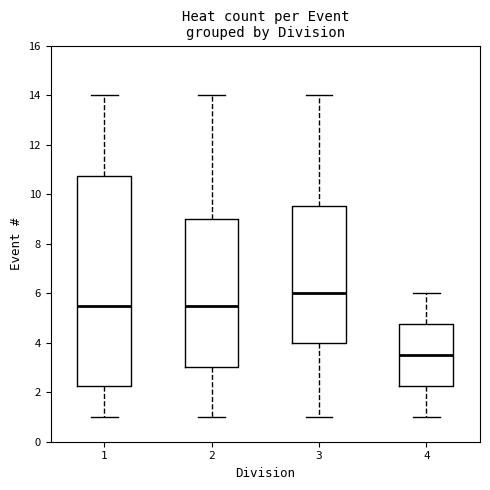

Which box is the tallest, from its lower edge to its upper edge?

1